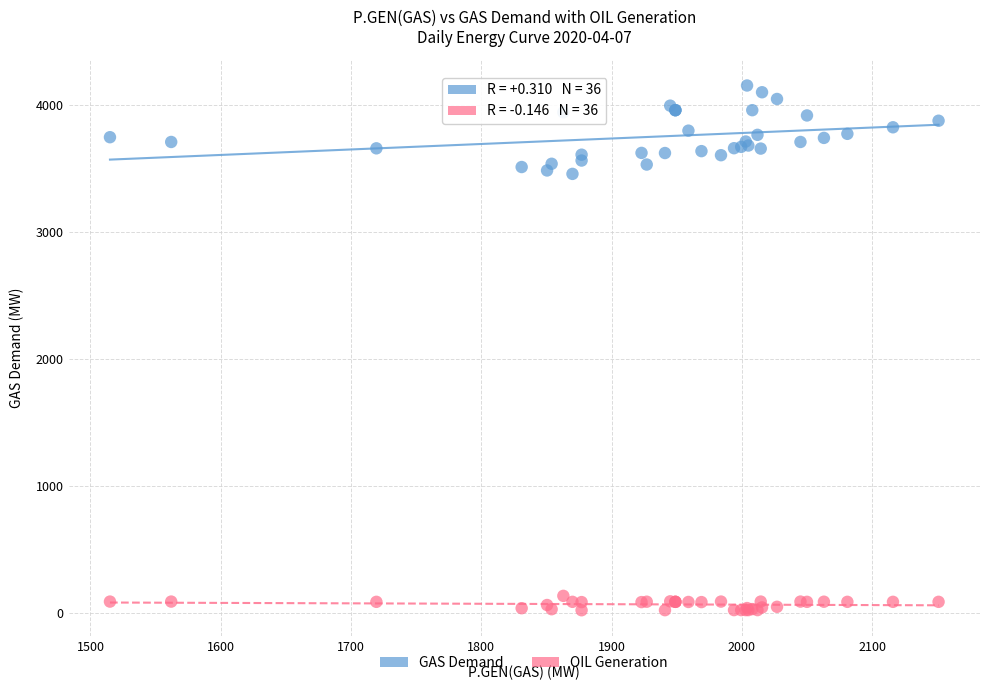

Which series reaches the maximum Y coordinate?

GAS Demand